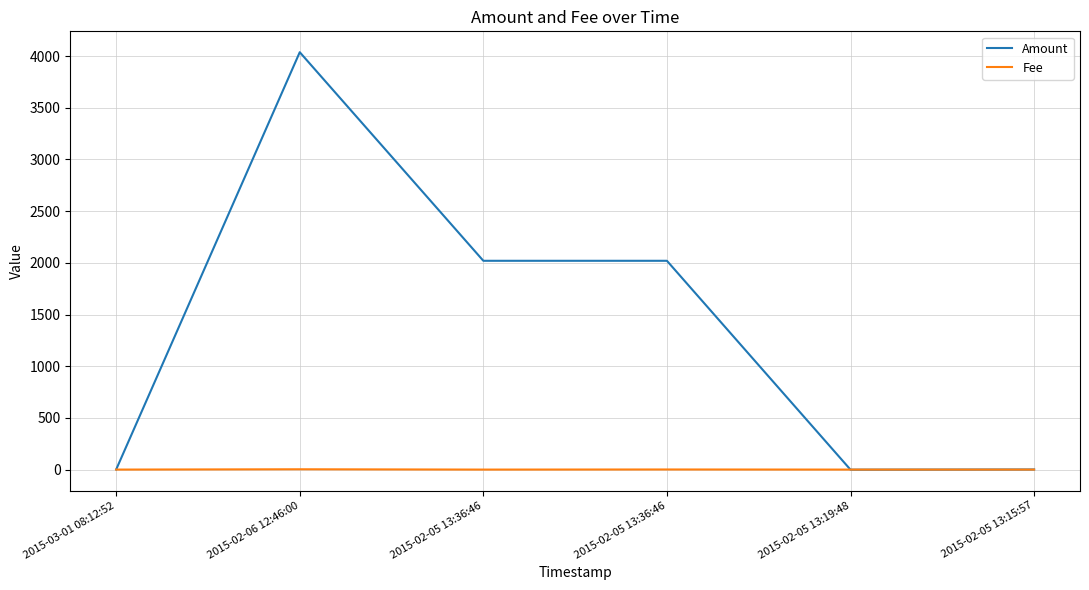

What is the difference between the maximum and minimum values in the Amount series?

4037